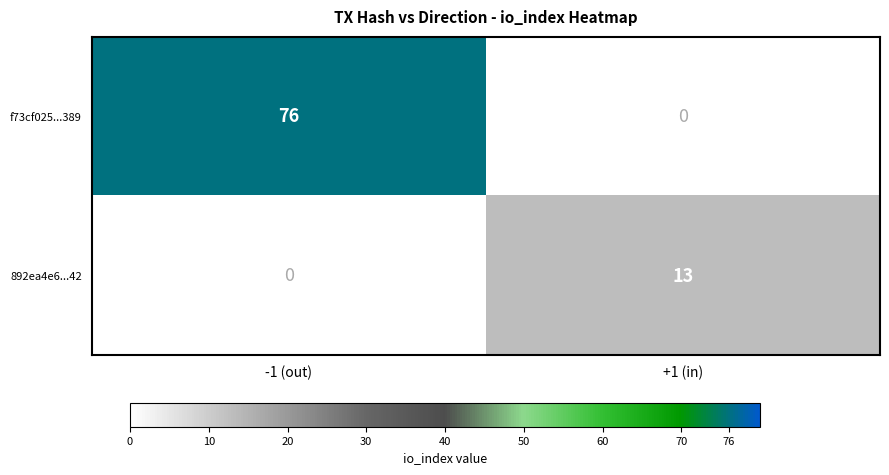

Is it true that 892ea4e6...42 equals 17 at +1 (in)?

False